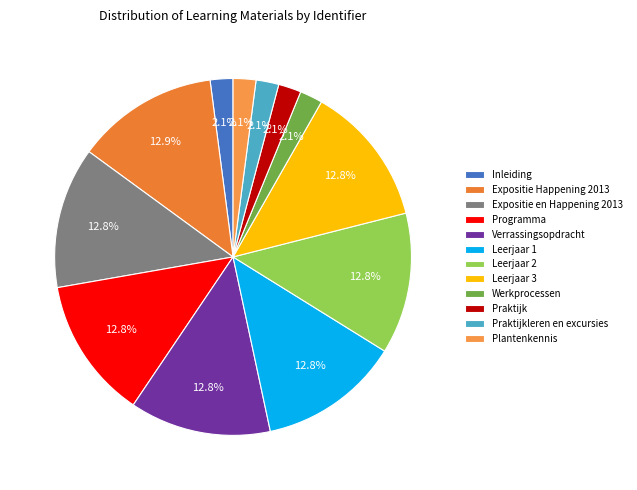

Rank the categories by value from highest to lowest.

Expositie Happening 2013, Verrassingsopdracht, Expositie en Happening 2013, Programma, Leerjaar 3, Leerjaar 2, Leerjaar 1, Plantenkennis, Praktijkleren en excursies, Praktijk, Werkprocessen, Inleiding